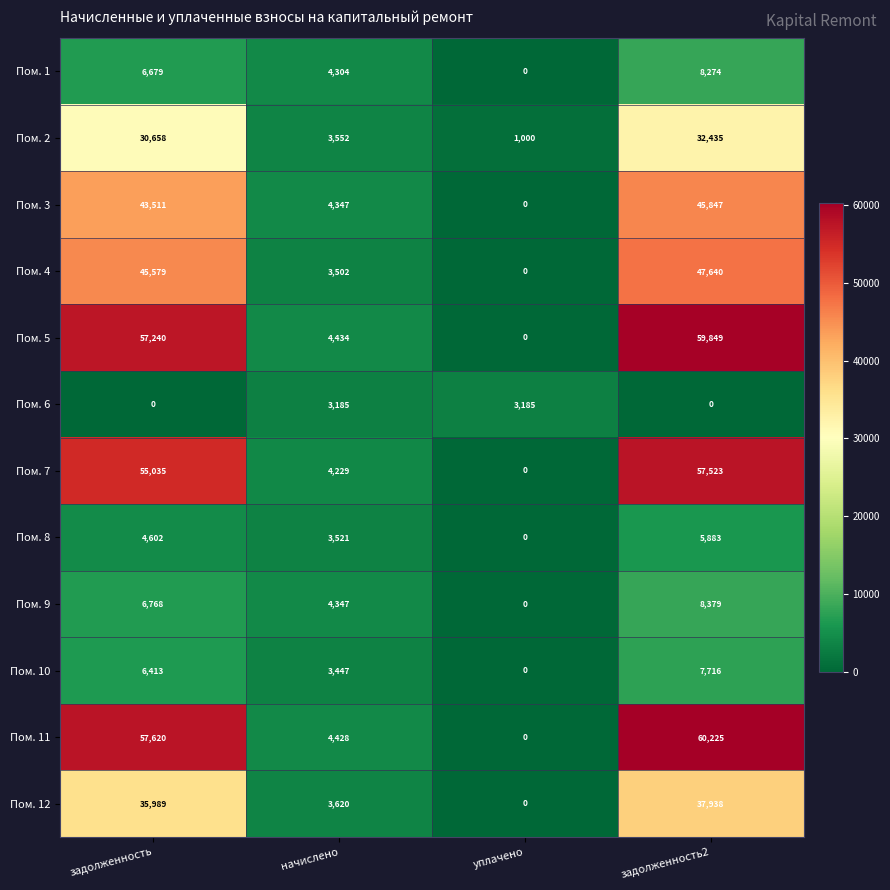

Which series has the largest range (max minus min)?

Пом. 11